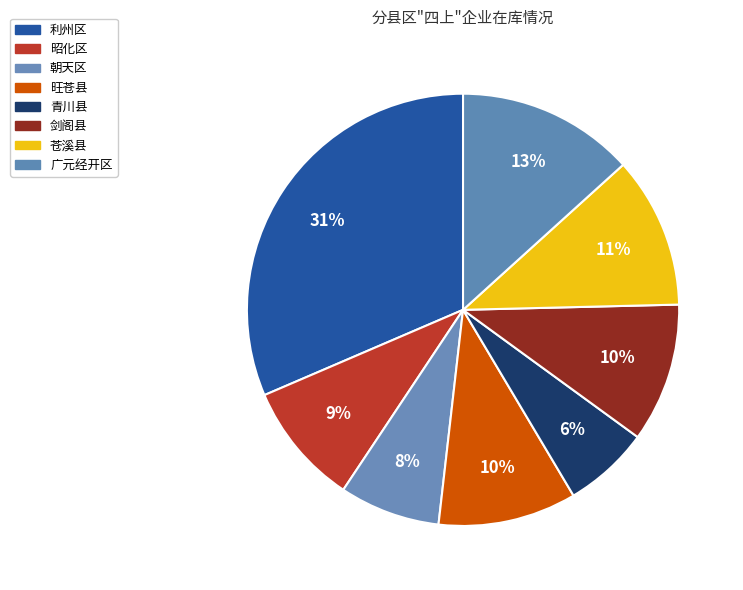

What is the change in value from 青川县 to 广元经开区?

+119